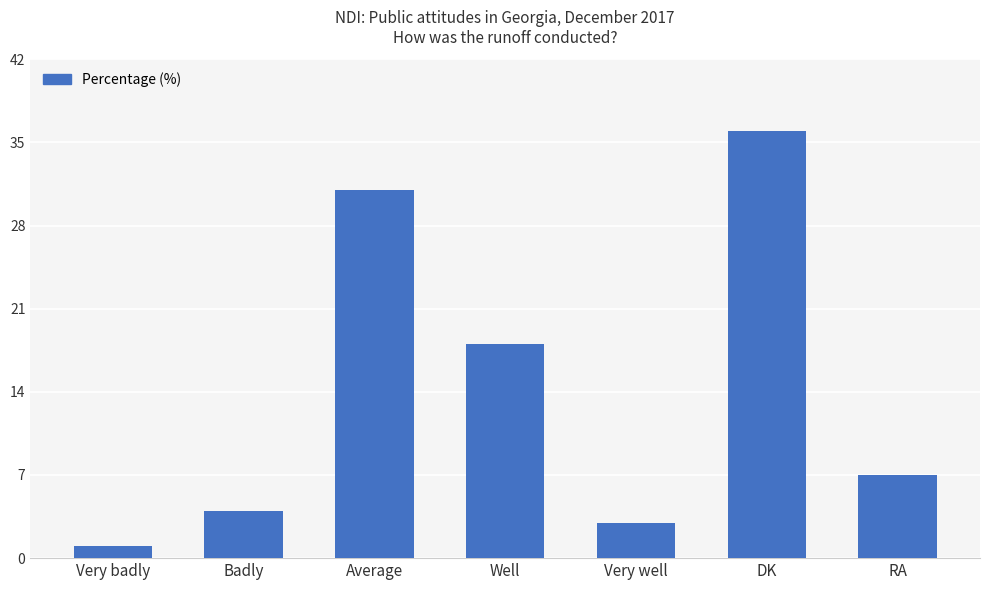

The value at Badly is 7. True or false?

False